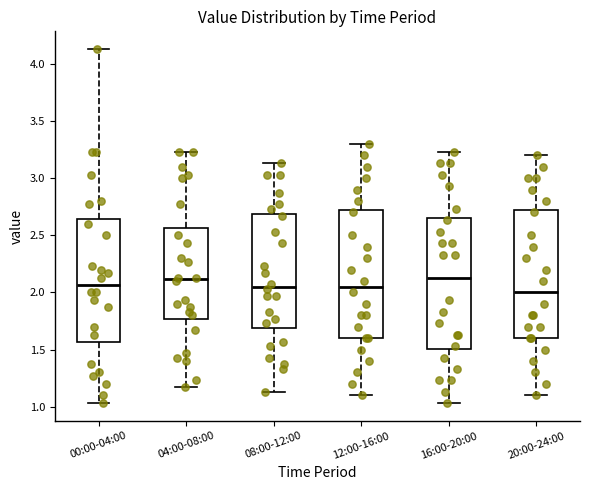

Reading left to right, read every box against the y-axis: the position of its median line, the range the box covers, and the ends of its whiskers. The values are not printed on the chart, so give them approximately, as read against the axis.

00:00-04:00: median 2.05, box 1.55 to 2.65, whiskers 1.05 to 4.15
04:00-08:00: median 2.10, box 1.75 to 2.55, whiskers 1.15 to 3.25
08:00-12:00: median 2.05, box 1.70 to 2.70, whiskers 1.15 to 3.15
12:00-16:00: median 2.05, box 1.60 to 2.75, whiskers 1.10 to 3.30
16:00-20:00: median 2.15, box 1.50 to 2.65, whiskers 1.05 to 3.25
20:00-24:00: median 2.00, box 1.60 to 2.75, whiskers 1.10 to 3.20